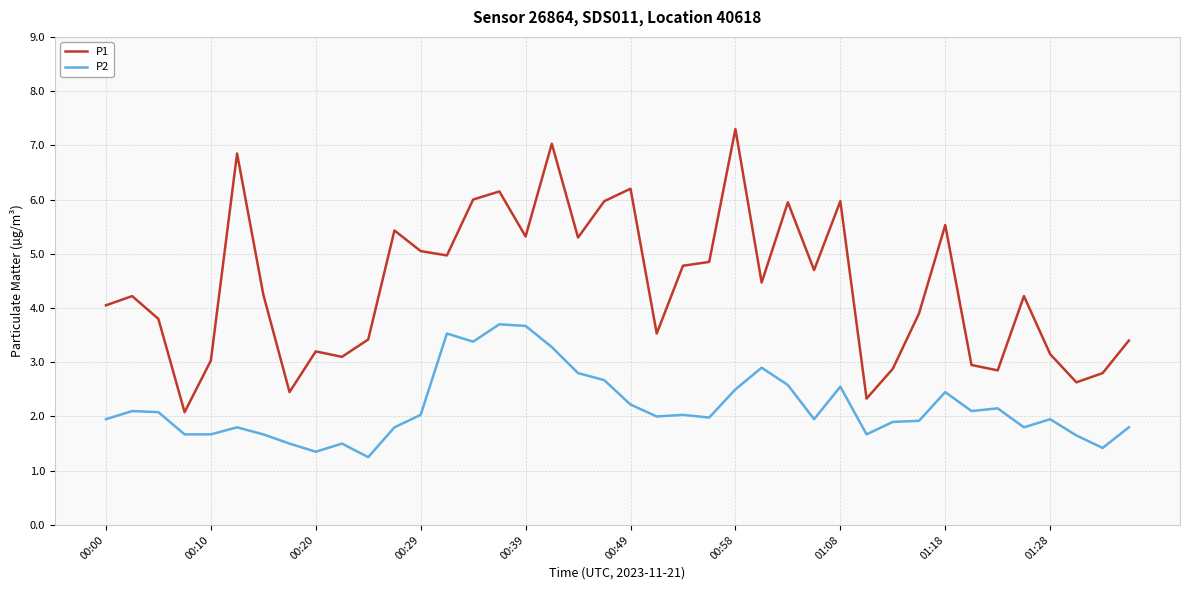

Which series has the largest total across all categories?

P1